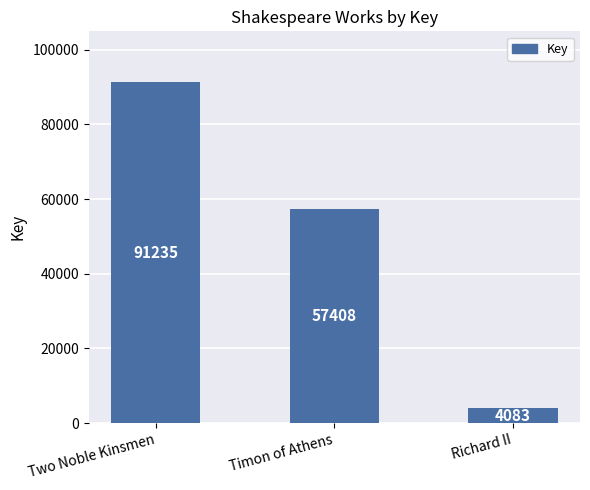

Reading right to left, what are all the values shown in this chart?

Richard II=4083	Timon of Athens=57408	Two Noble Kinsmen=91235